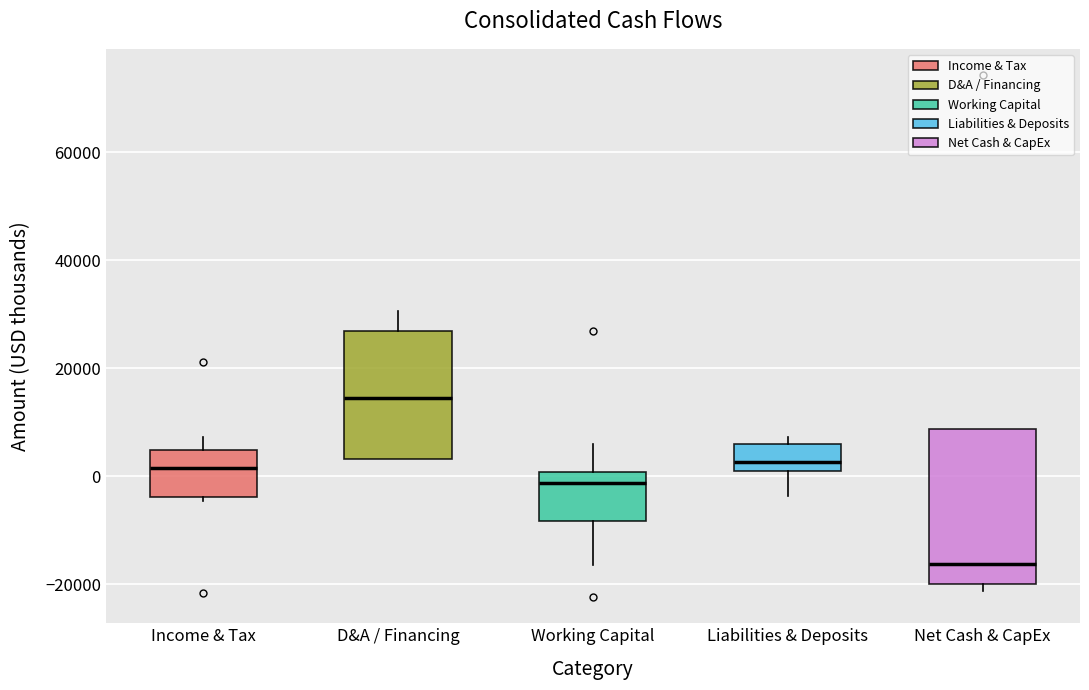

Where does the median line of the box for Liabilities & Deposits sit on the y-axis? The values are not printed on the chart, so give them approximately, as read against the axis.

2000